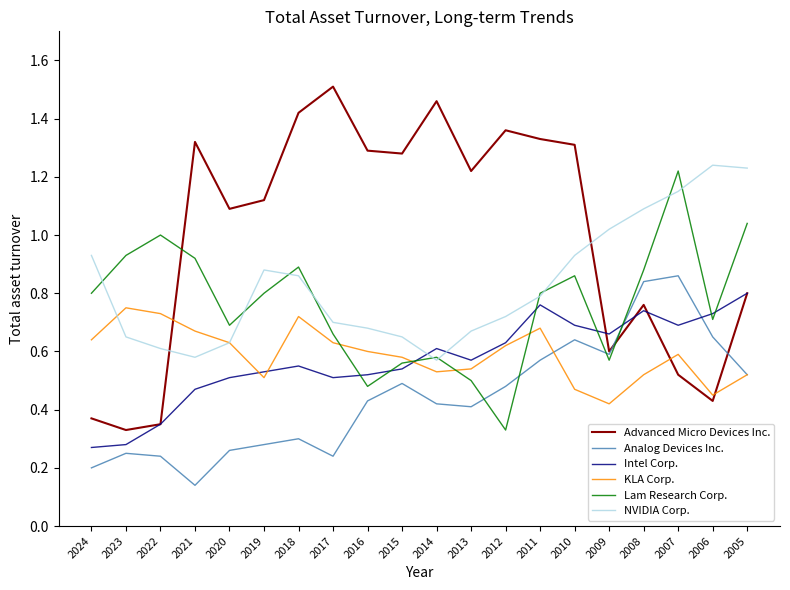

How many series are shown in this chart?

6